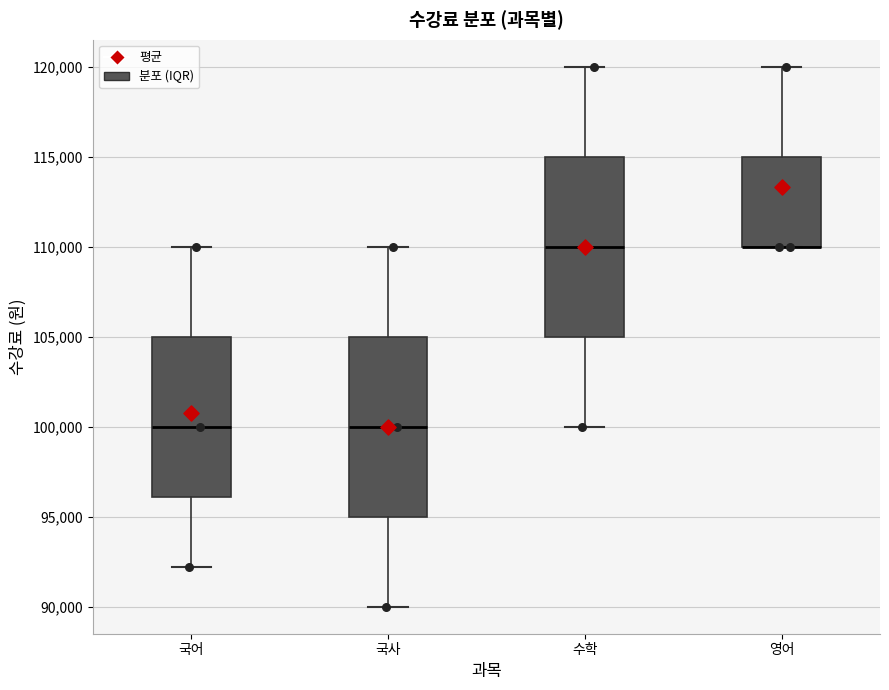

Reading left to right, transcribe this box plot: for each box, give where its median line is, the range the box spans, and where its two whiskers end, as read against the y-axis. The values are not printed on the chart, so give them approximately, as read against the axis.

국어: median 100000, box 96000 to 105000, whiskers 92000 to 110000
국사: median 100000, box 95000 to 105000, whiskers 90000 to 110000
수학: median 110000, box 105000 to 115000, whiskers 100000 to 120000
영어: median 110000 (drawn on the box's lower edge), box 110000 to 115000, whiskers 110000 to 120000